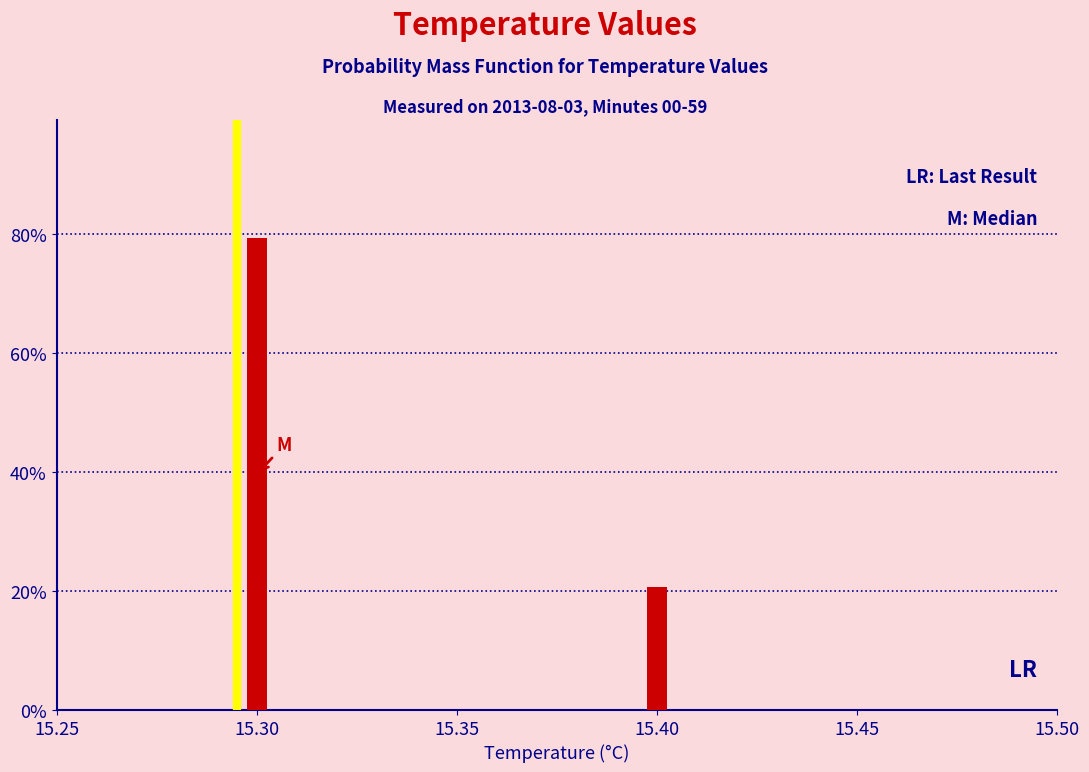

Does the chart contain any negative values?

No